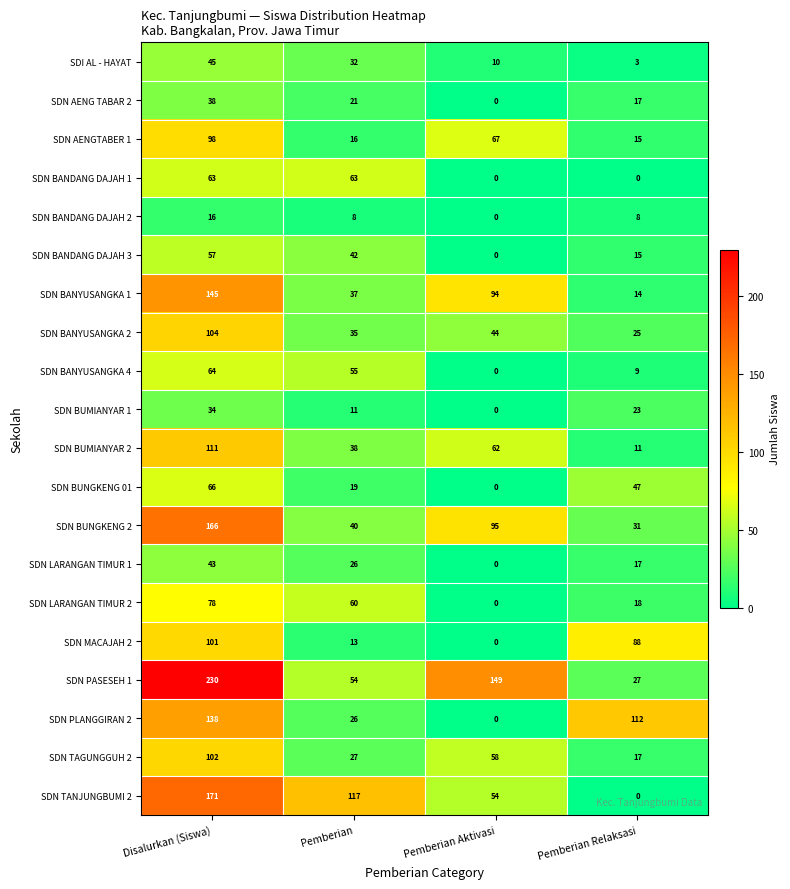

List the series in order of their peak value, highest first.

SDN PASESEH 1, SDN TANJUNGBUMI 2, SDN BUNGKENG 2, SDN BANYUSANGKA 1, SDN PLANGGIRAN 2, SDN BUMIANYAR 2, SDN BANYUSANGKA 2, SDN TAGUNGGUH 2, SDN MACAJAH 2, SDN AENGTABER 1, SDN LARANGAN TIMUR 2, SDN BUNGKENG 01, SDN BANYUSANGKA 4, SDN BANDANG DAJAH 1, SDN BANDANG DAJAH 3, SDI AL - HAYAT, SDN LARANGAN TIMUR 1, SDN AENG TABAR 2, SDN BUMIANYAR 1, SDN BANDANG DAJAH 2